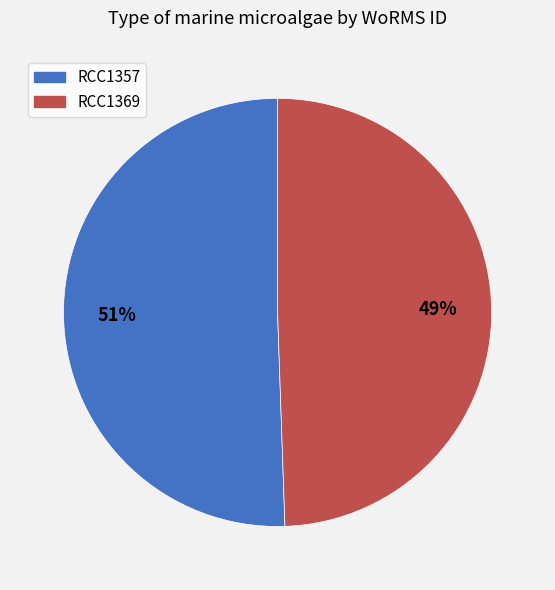

The RCC1357 slice represents 51% of the pie. True or false?

True